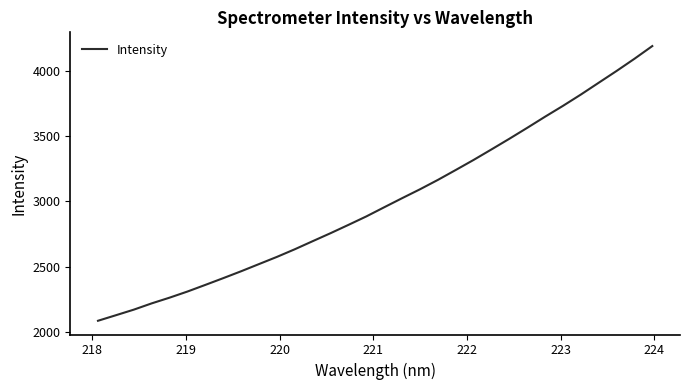

What is the maximum value shown in the chart?

4187.3